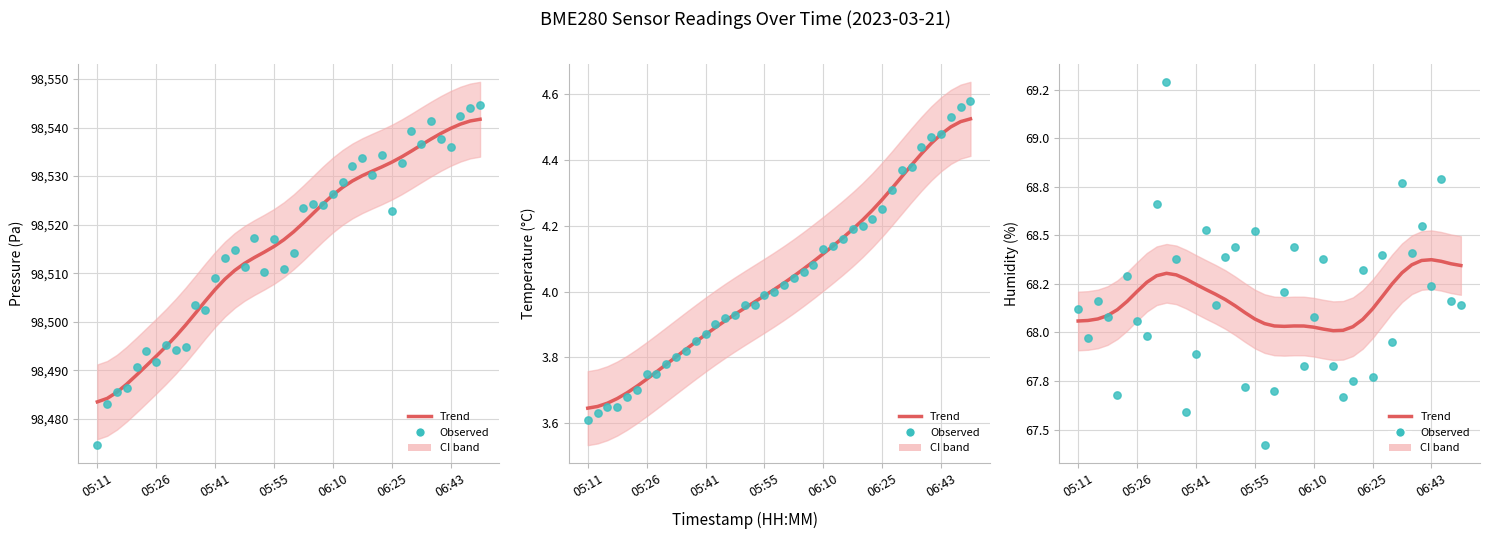

Is the value of Pressure (Pa) at 05:41 greater than the value of Humidity (%) at 37?

Yes